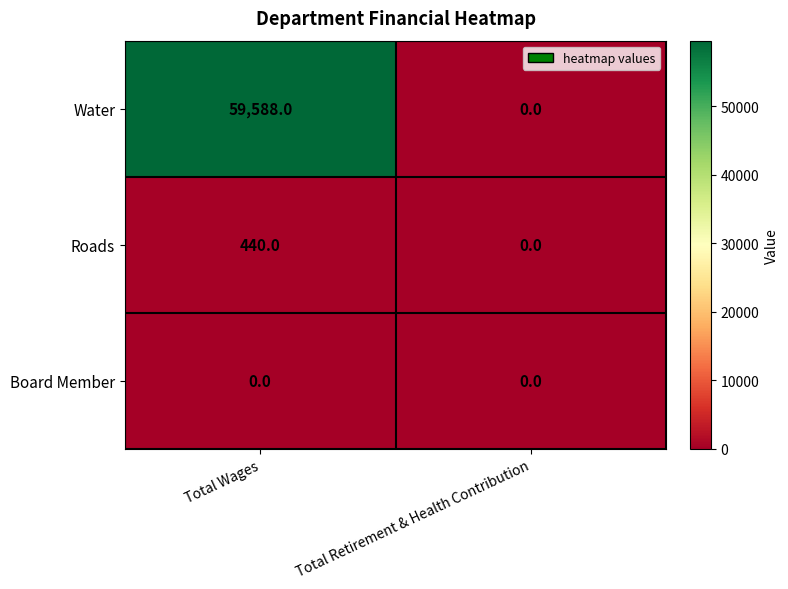

What is the total value across all series at Total Wages?

60028